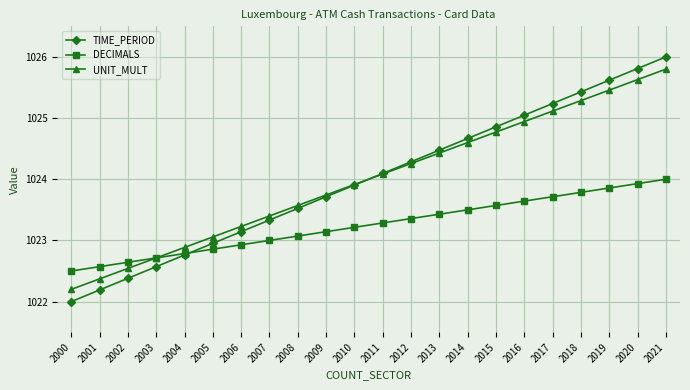

How many values in the TIME_PERIOD series are below 1024?

11